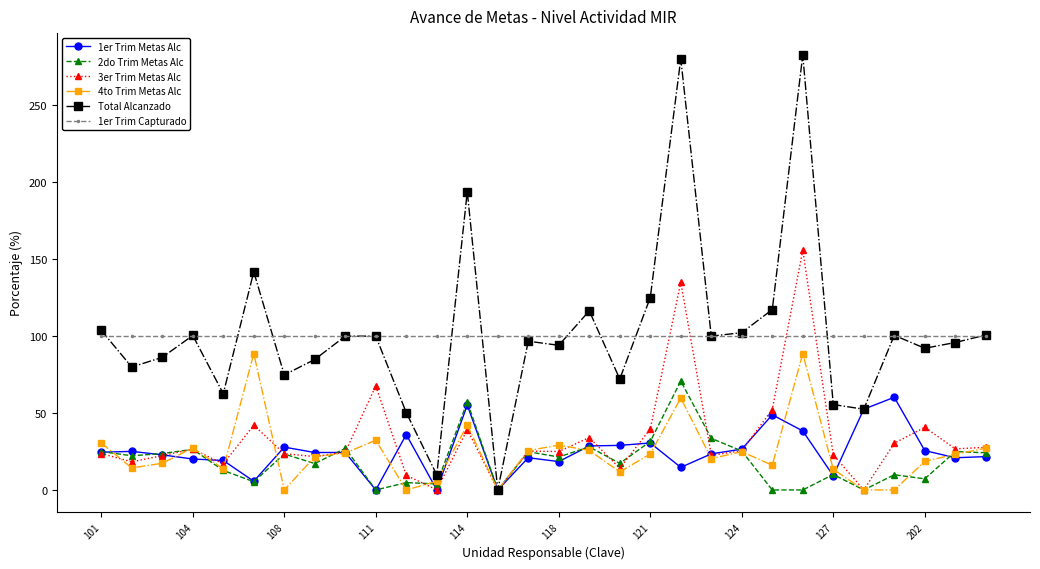

True or false: 4to Trim Metas Alc and 1er Trim Capturado cross at least once.

False